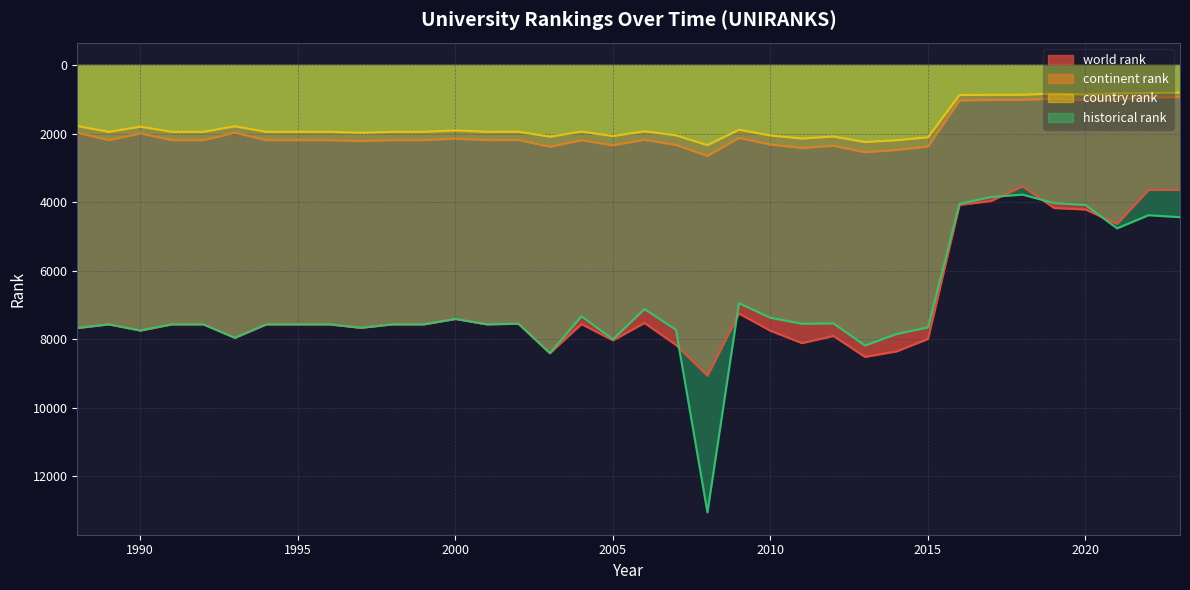

Does the chart have visible grid lines?

Yes